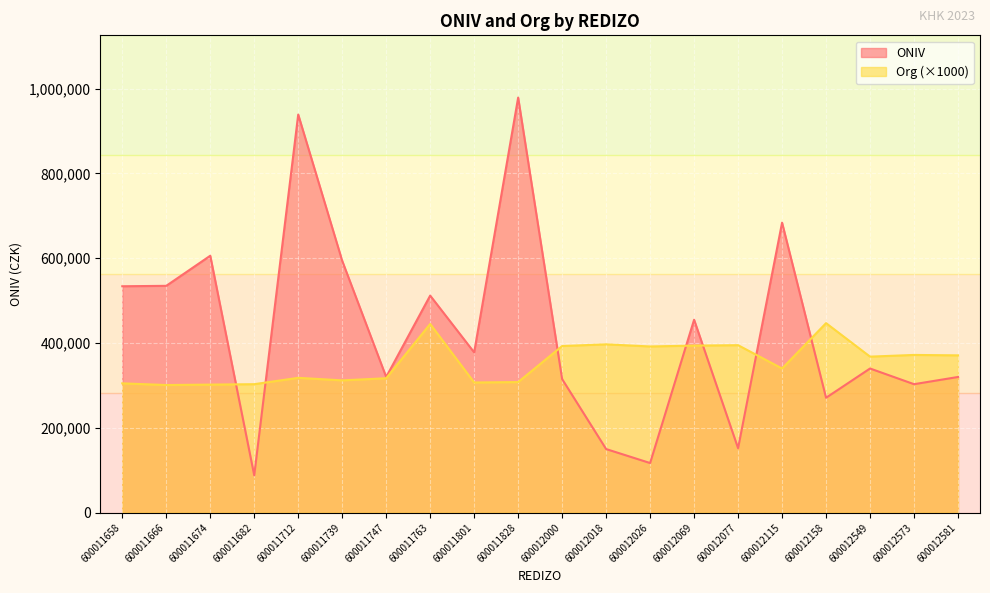

What are all the series names shown in the legend?

ONIV, Org (×1000)